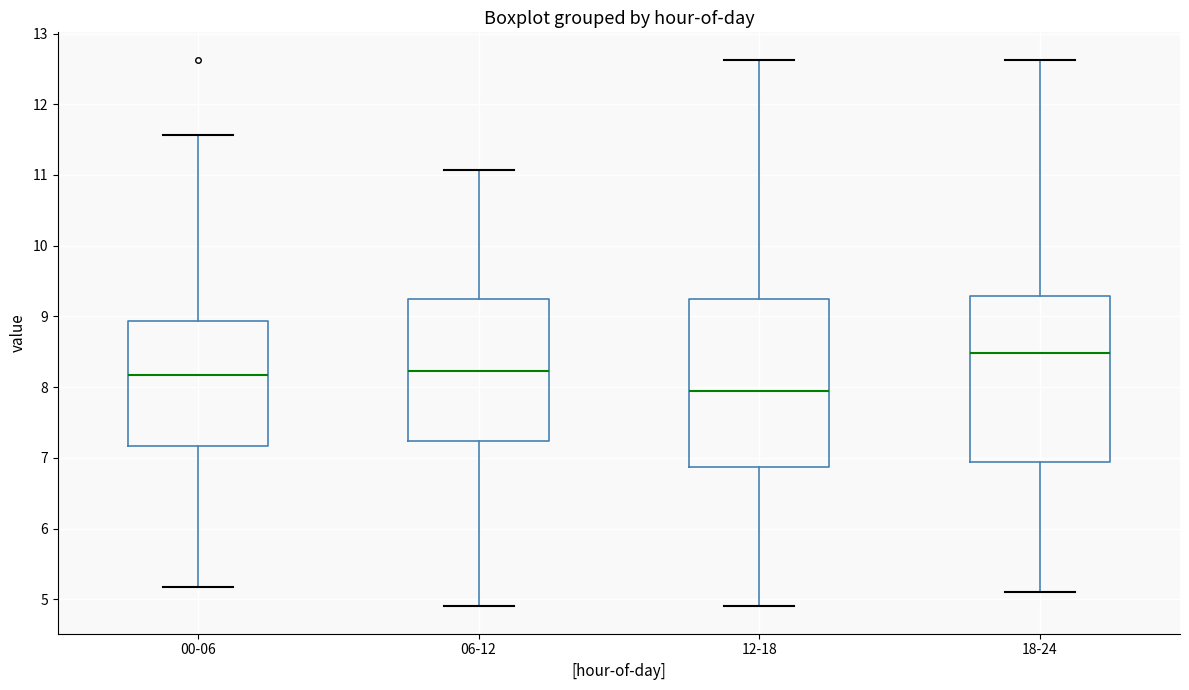

Where does the lower whisker of the box for 06-12 end on the y-axis? The values are not printed on the chart, so give them approximately, as read against the axis.

4.9